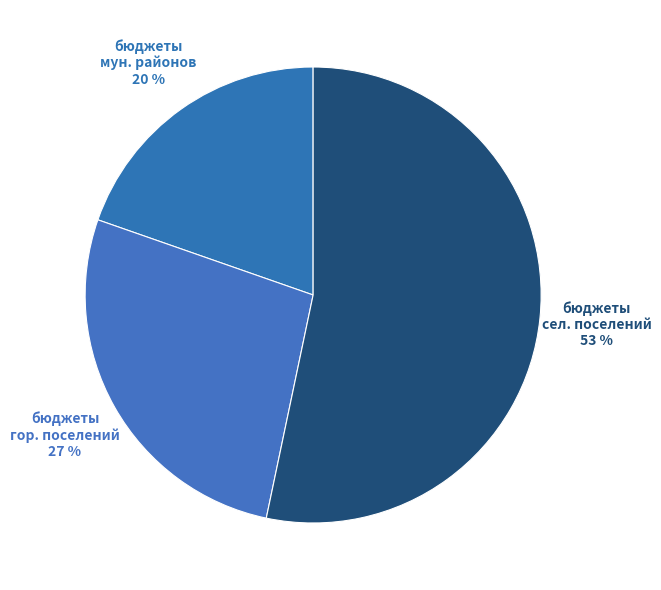

Count the number of slices in the pie.

3